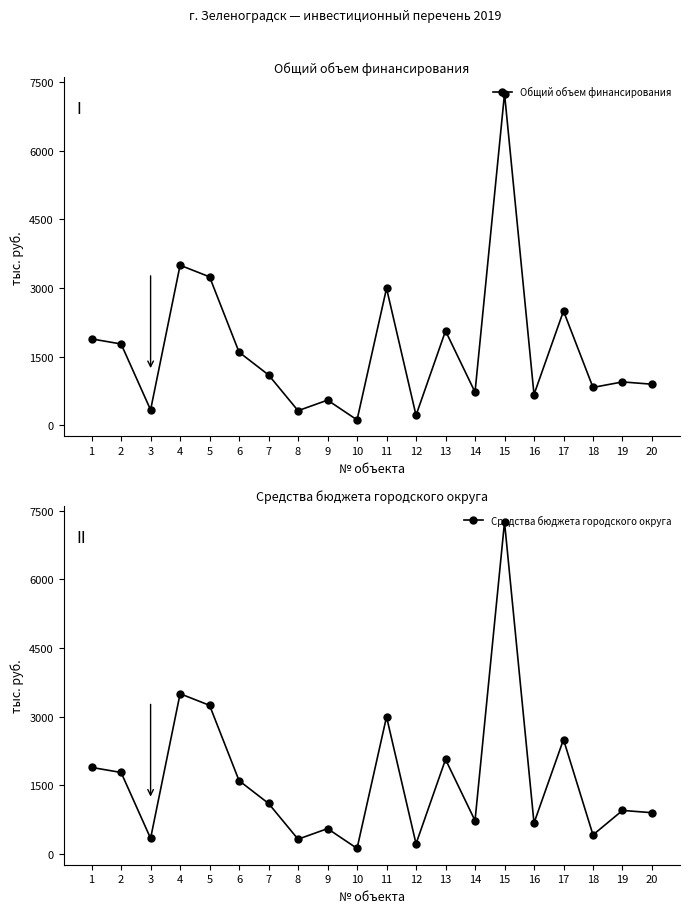

True or false: Общий объем финансирования and Средства бюджета городского округа cross at least once.

False